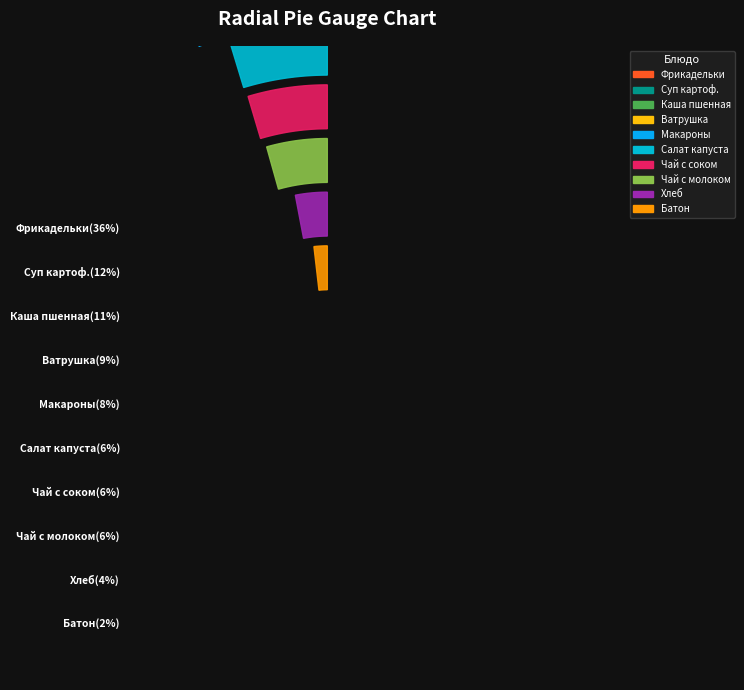

To the nearest percent, what is the average slice percentage?

10%